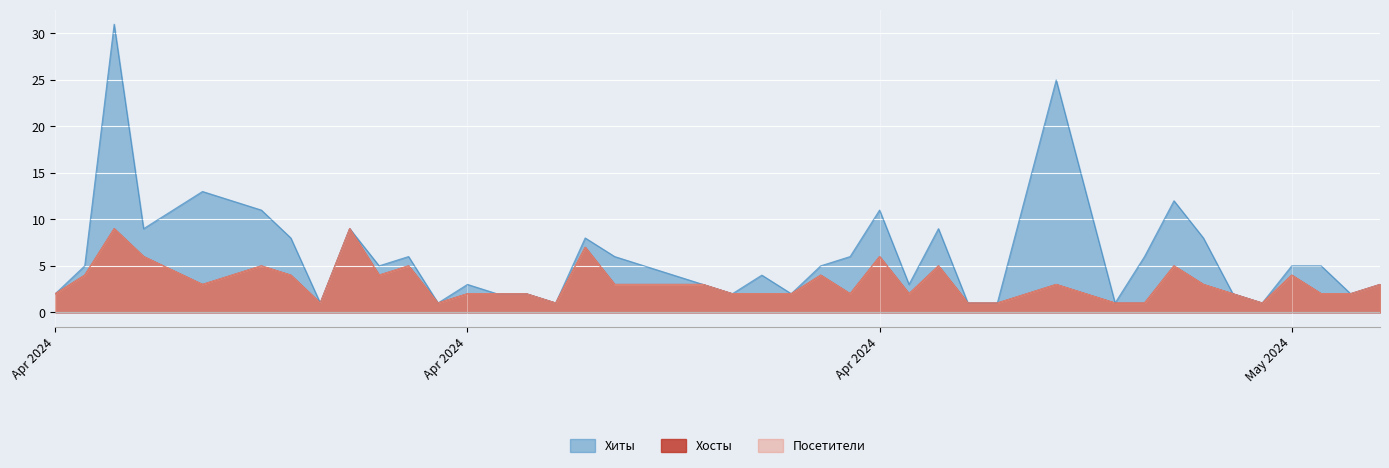

How many interior local peaks does the Хосты series have?

11